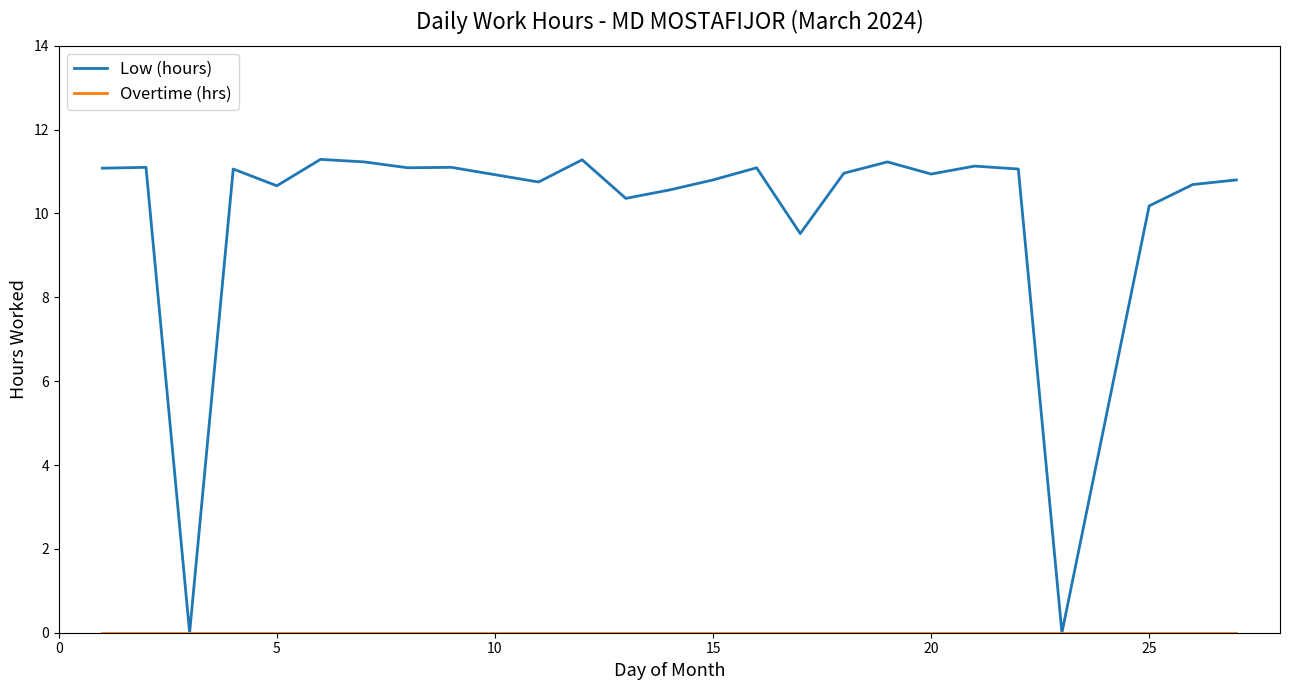

Which series has the largest total across all categories?

Low (hours)